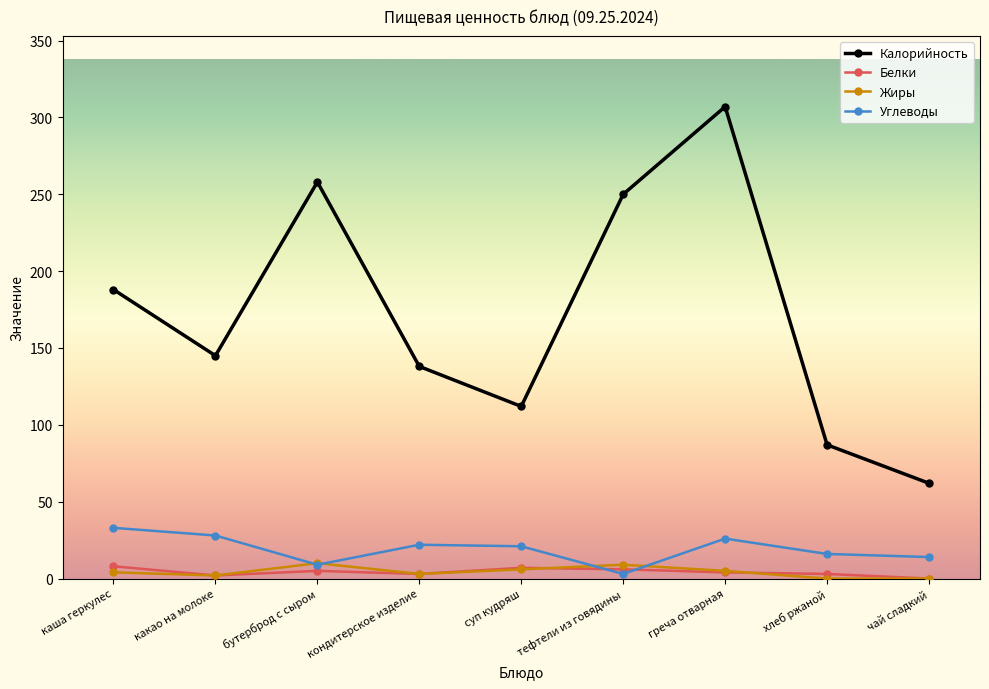

How many lines are shown in the chart?

4